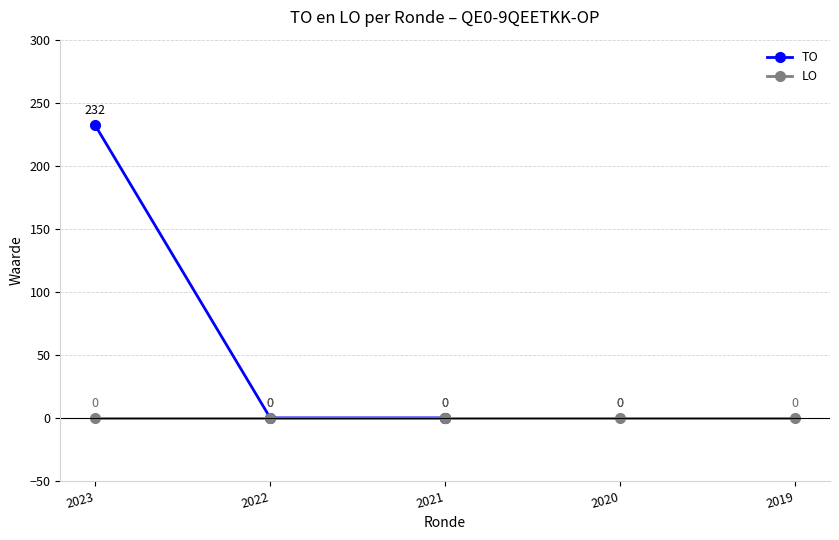

What is the difference between the maximum and minimum values in the TO series?

232